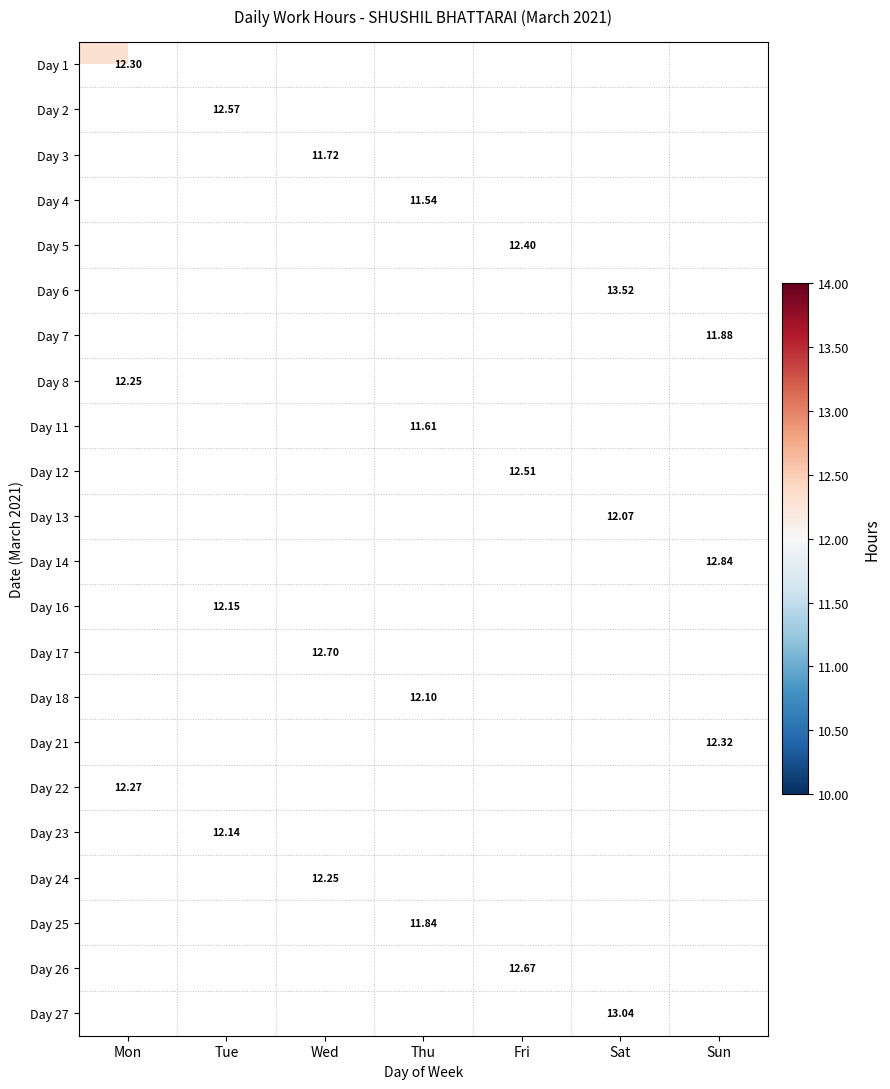

At which category does the chart reach its minimum across all series?

Thu